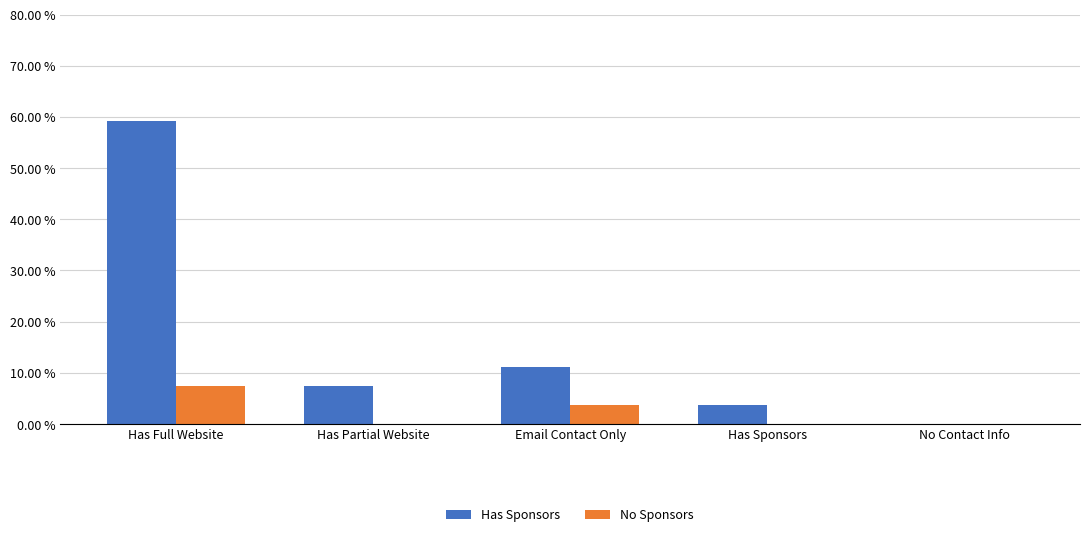

What is the total value across all series at Has Sponsors?

3.7